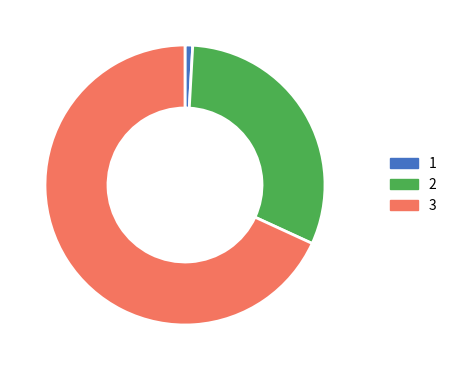

Combined, do 3 and 2 account for over 50%?

Yes